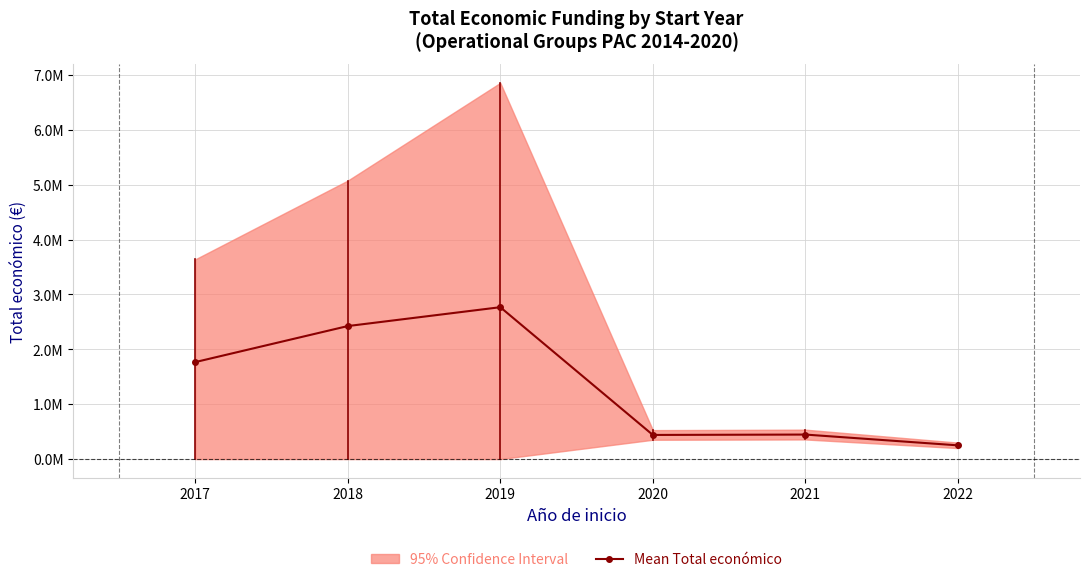

Rank the categories by value from highest to lowest.

2019, 2018, 2017, 2021, 2020, 2022